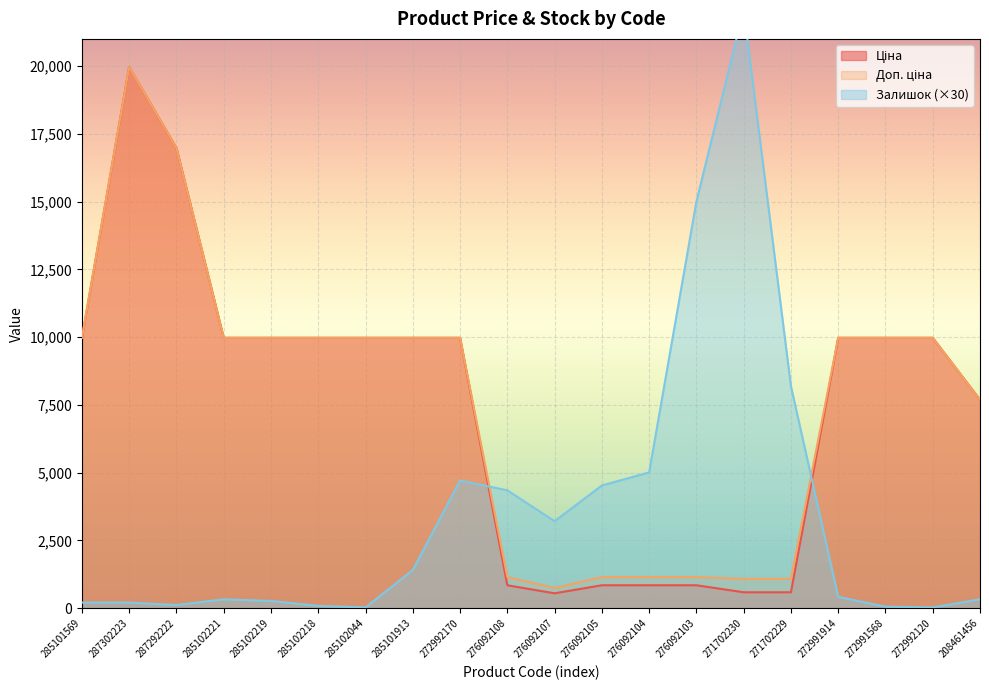

Is it true that Доп. ціна equals 509.0 at 276092107?

False